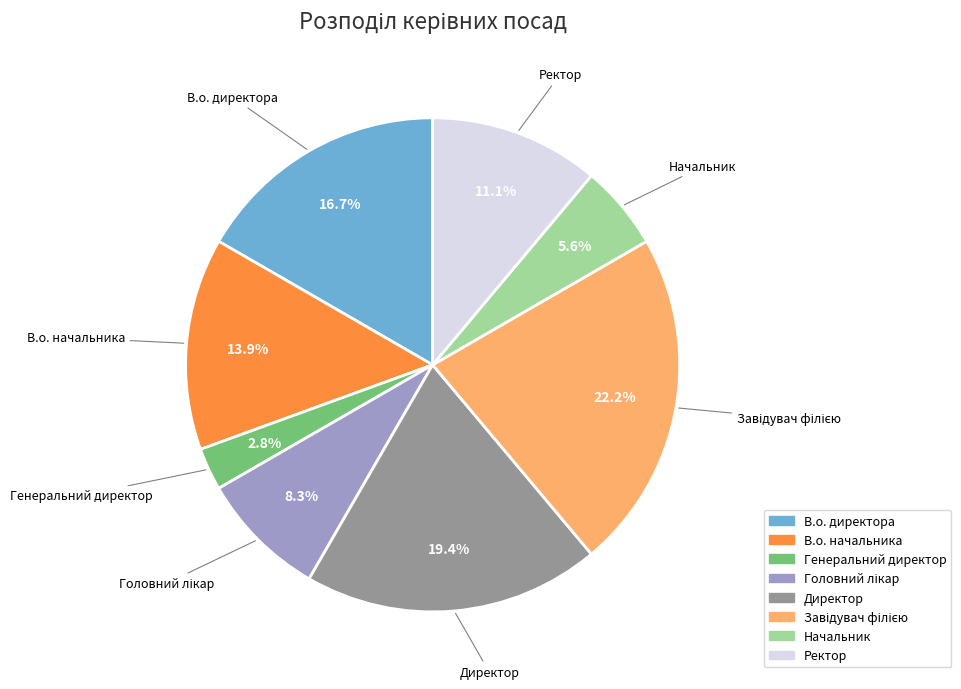

To the nearest percent, what percentage of the pie is В.о. директора?

17%